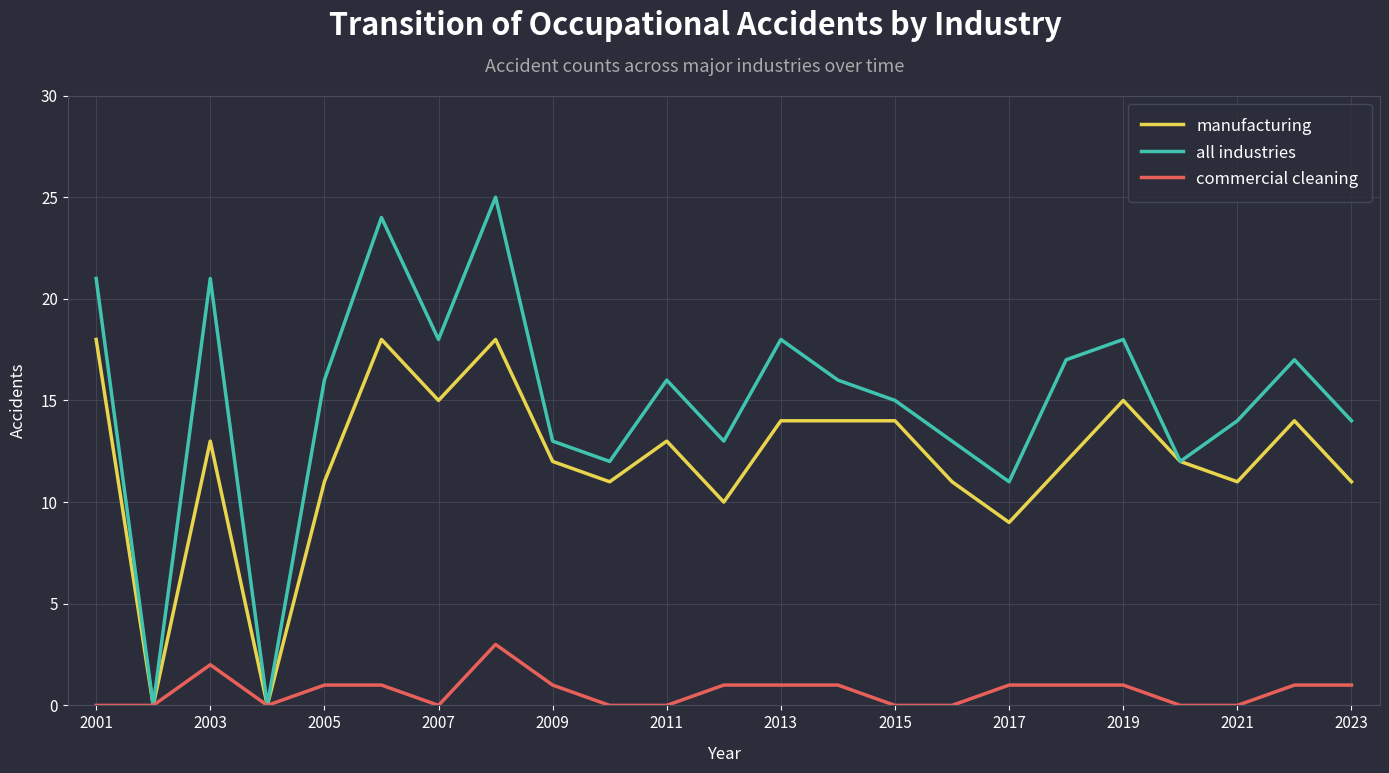

What is the maximum value for manufacturing?

18